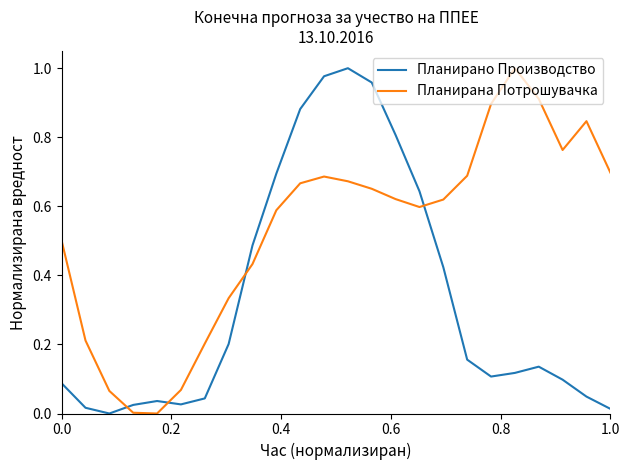

List the series in order of their overall mean, lowest first.

Планирано Производство, Планирана Потрошувачка